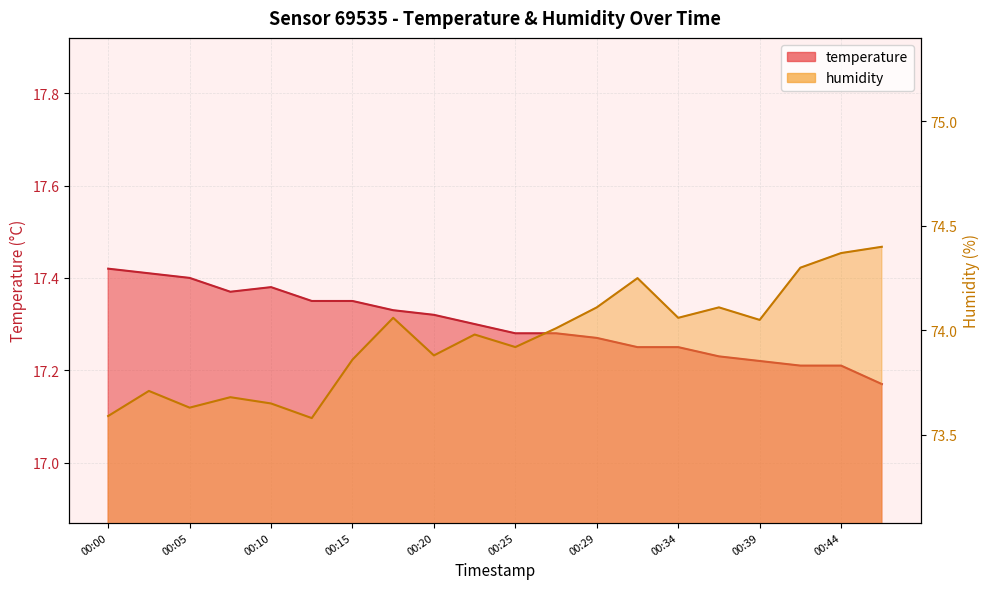

Is the value of humidity at 00:12 greater than the value of temperature at 00:05?

Yes